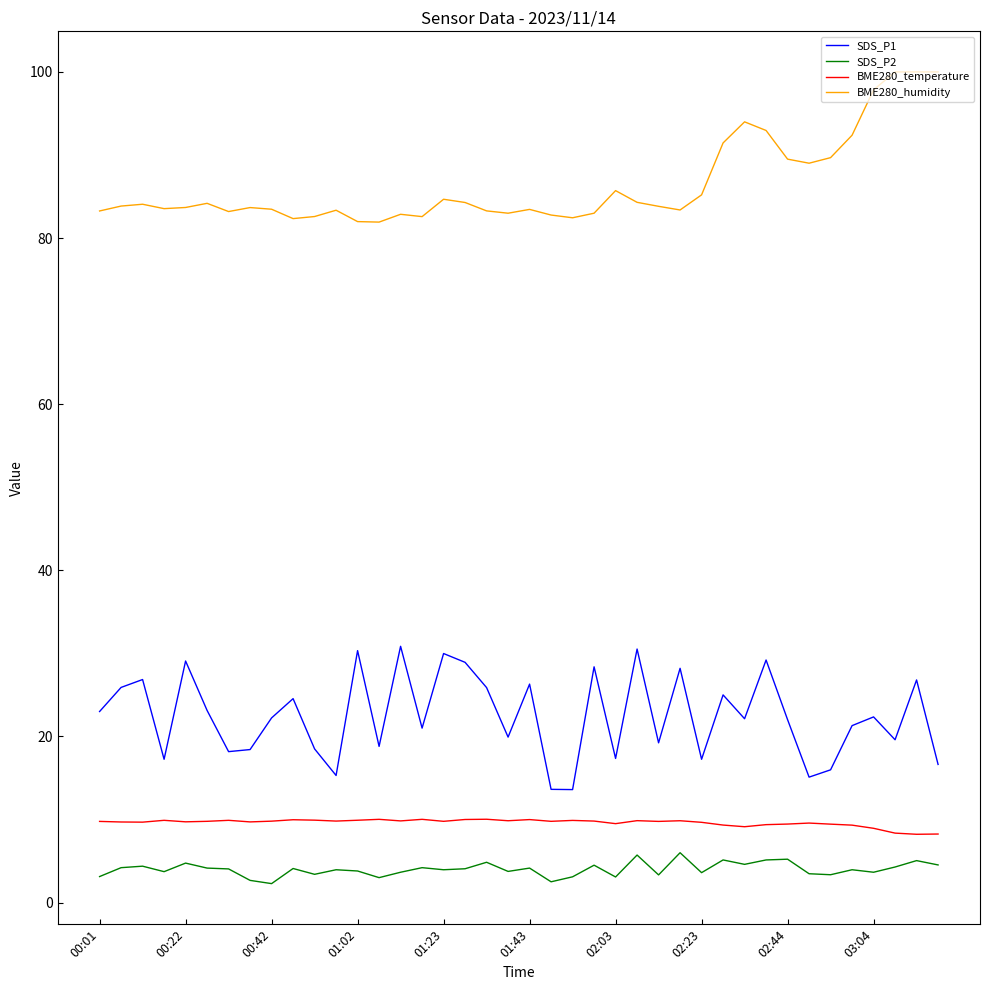

True or false: SDS_P2 and BME280_temperature intersect in this chart.

False